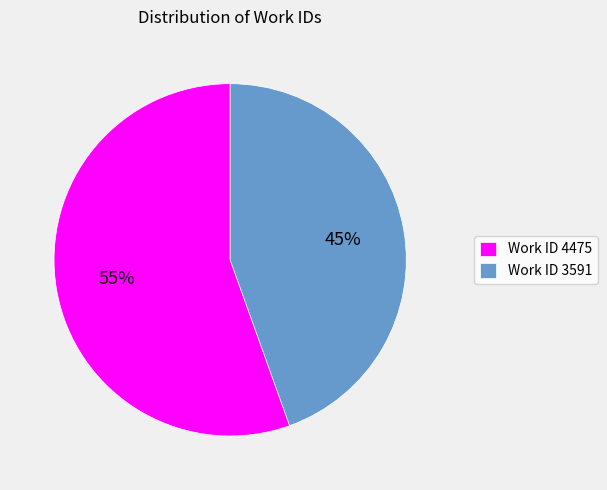

To the nearest percent, what is the combined percentage of Work ID 4475 and Work ID 3591?

100%